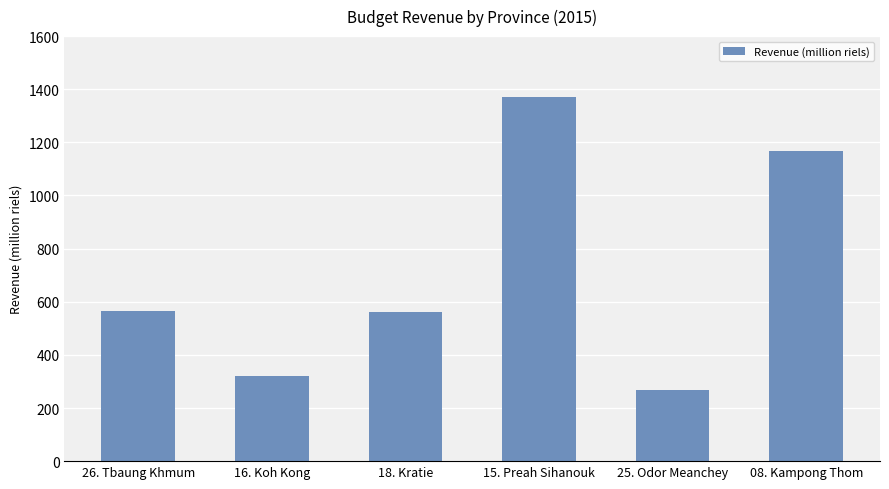

Which label corresponds to the largest value in the chart?

15. Preah Sihanouk